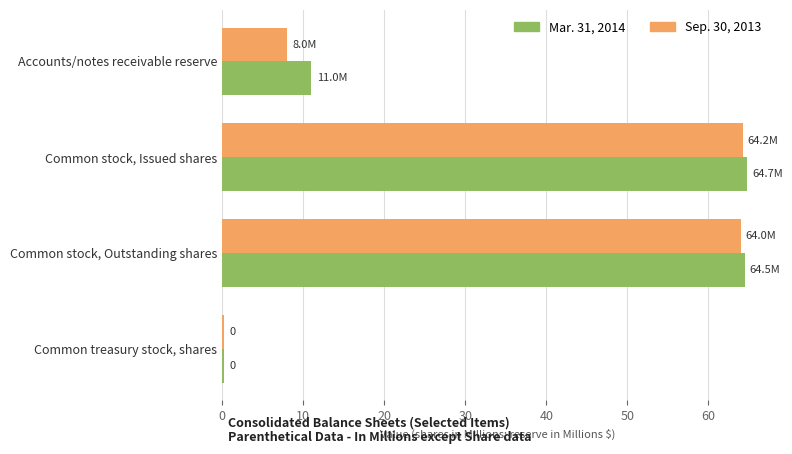

What is the minimum value shown in the chart?

0.3